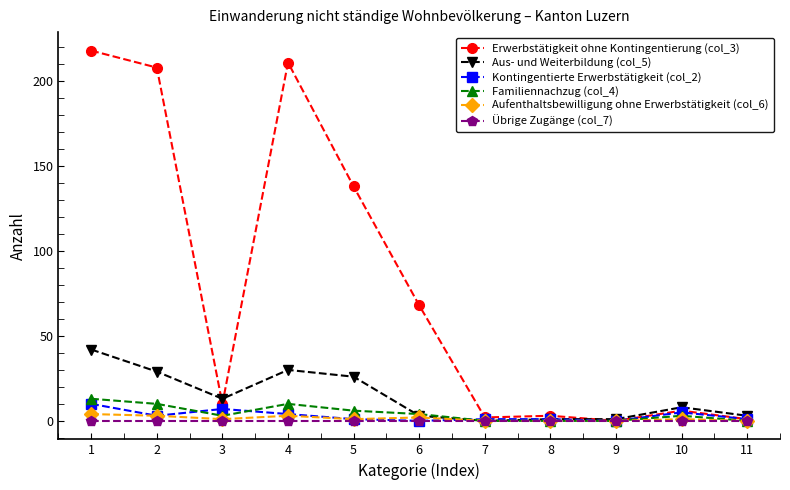

What is the difference between the highest and lowest values at 5?

138